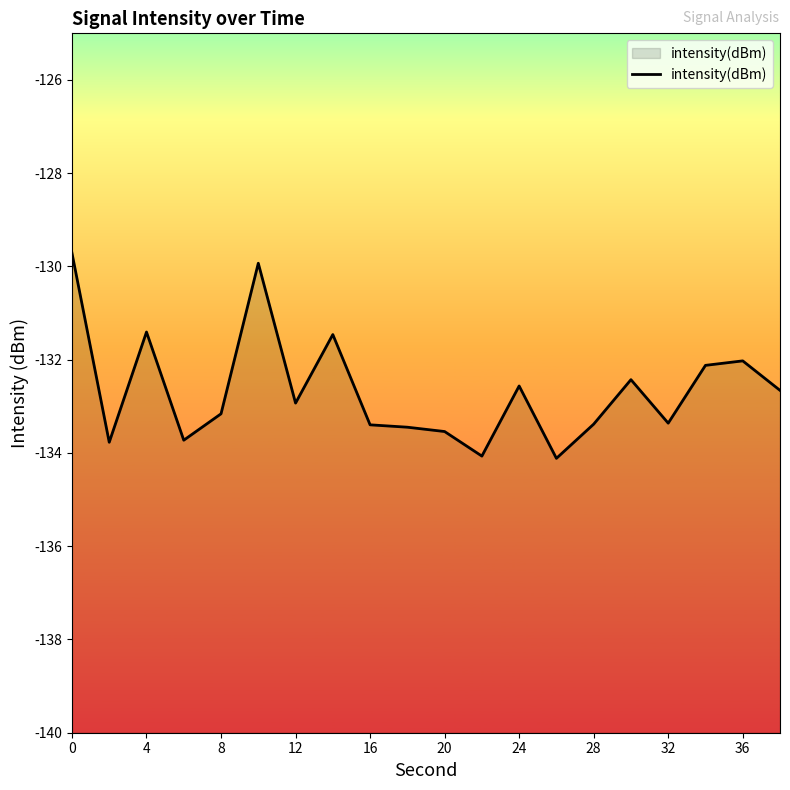

What is the greatest value displayed?

-129.7